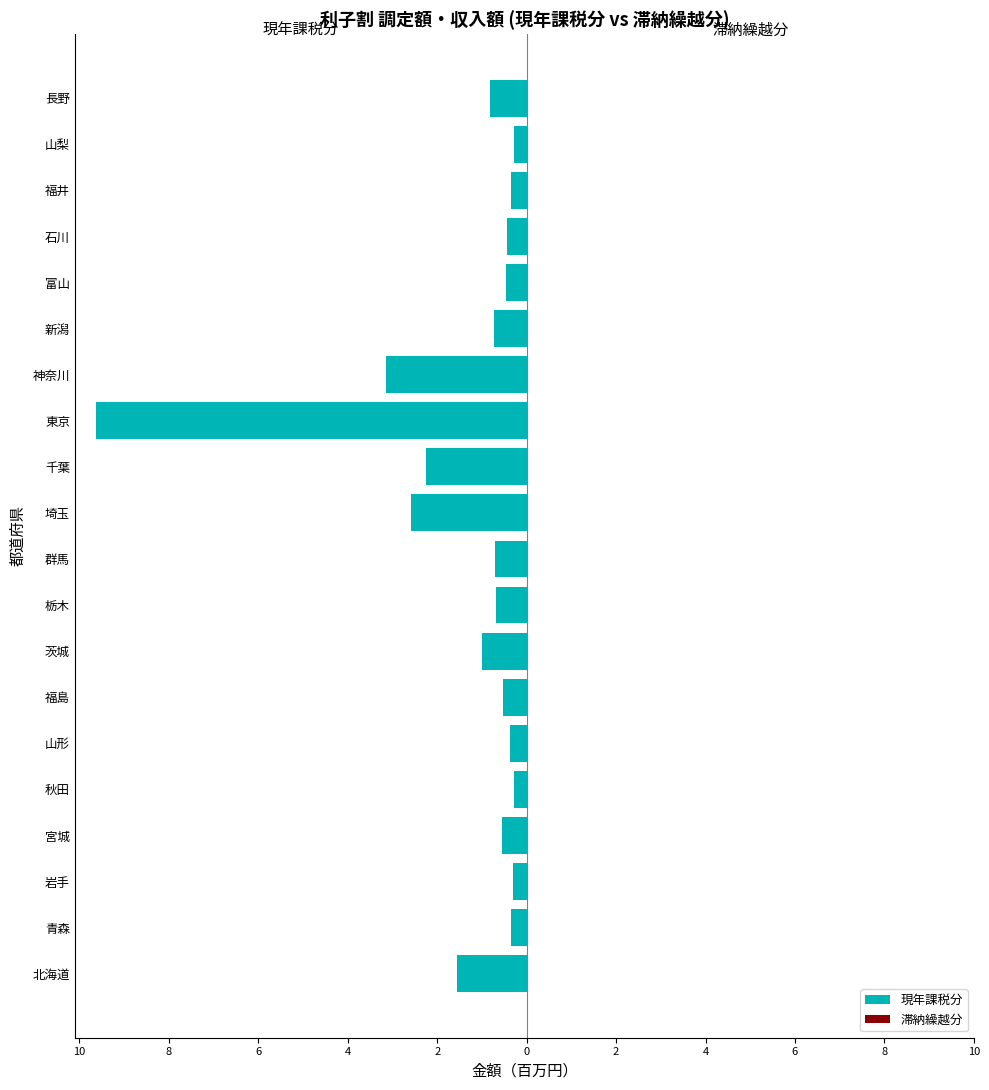

Does the chart contain any negative values?

Yes